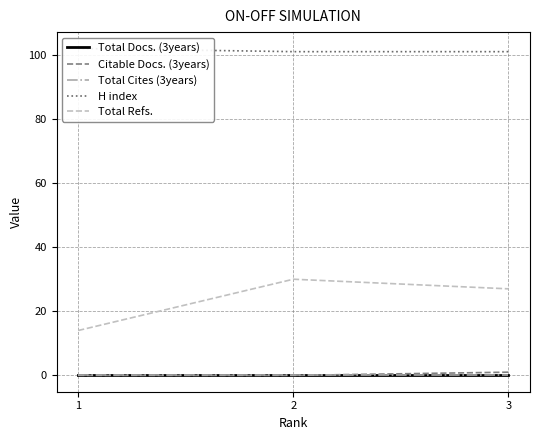

At which category is the sum across all series the highest?

2